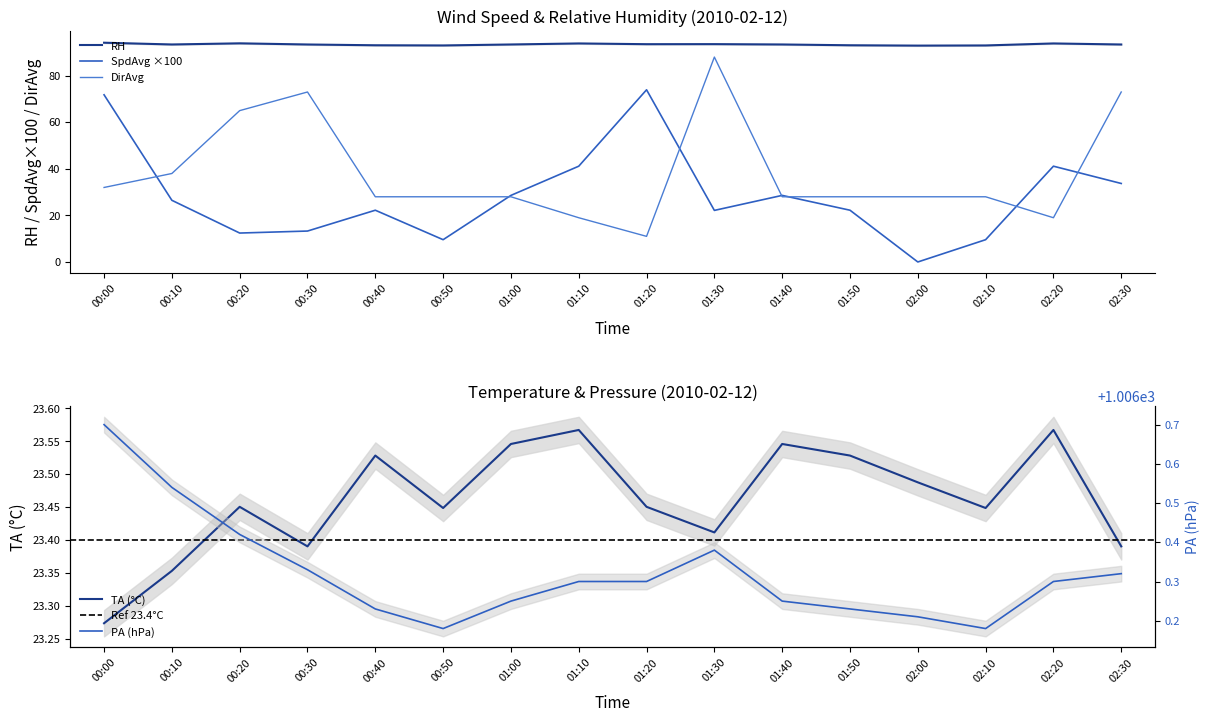

True or false: RH and TA intersect in this chart.

False